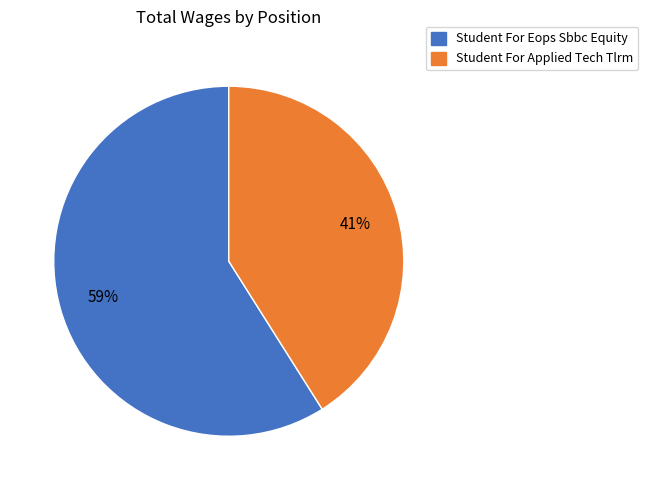

What is the ratio of the value at Student For Eops Sbbc Equity to the value at Student For Applied Tech Tlrm?

1.4